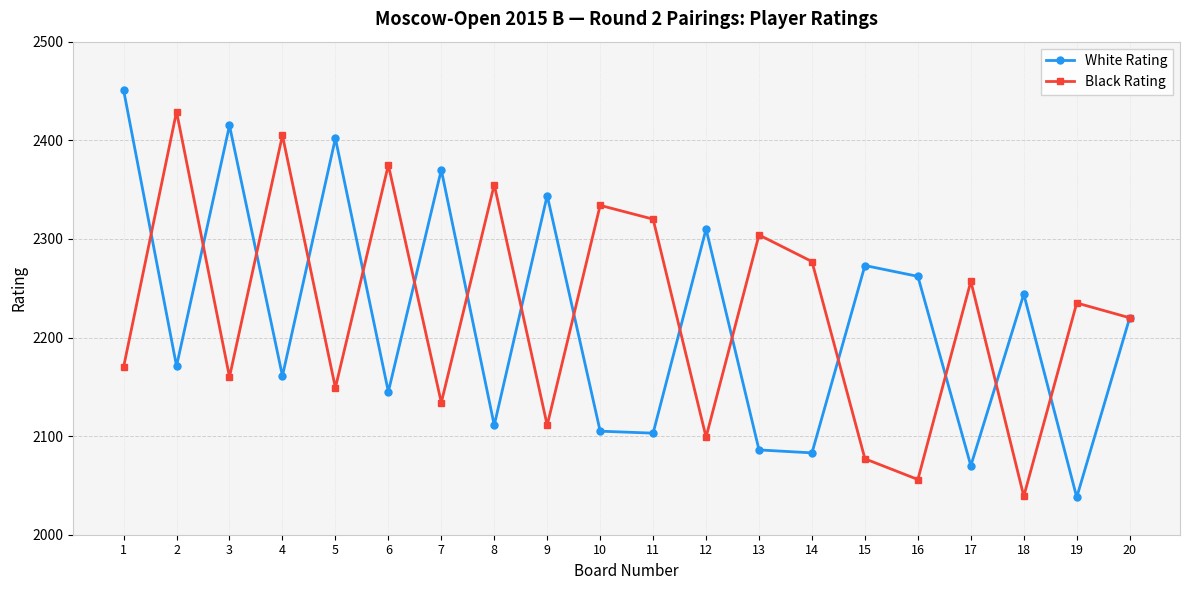

The value of White Rating at 4 is 765. True or false?

False